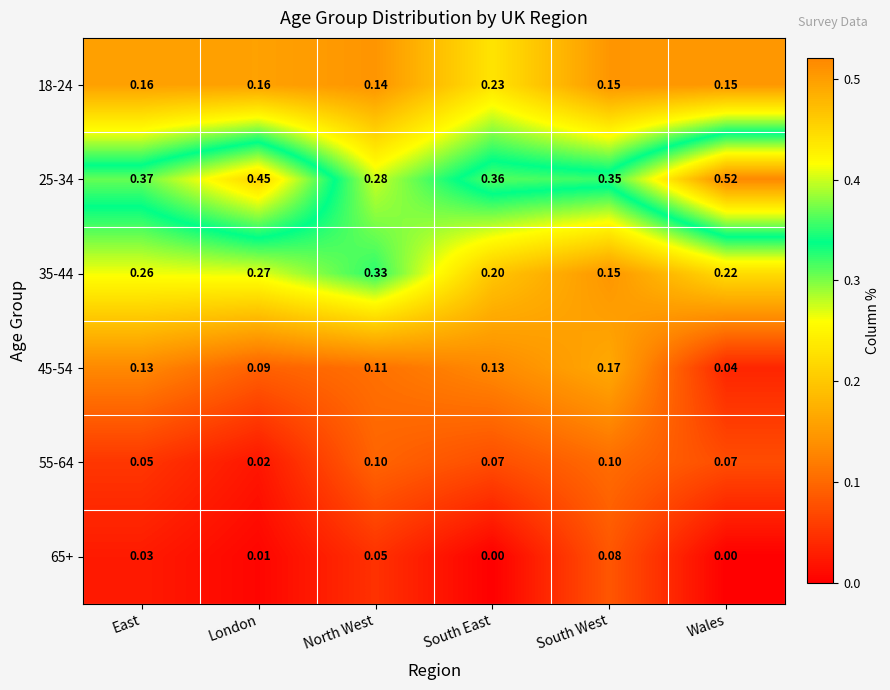

At how many categories does at least one series exceed 0?

6